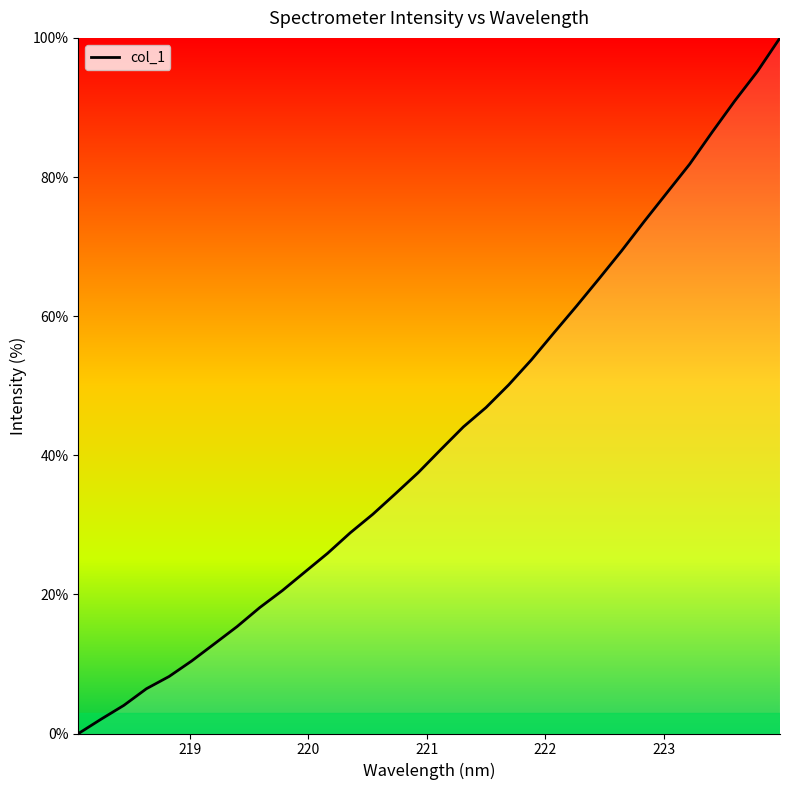

What is the maximum value shown in the chart?

100.0